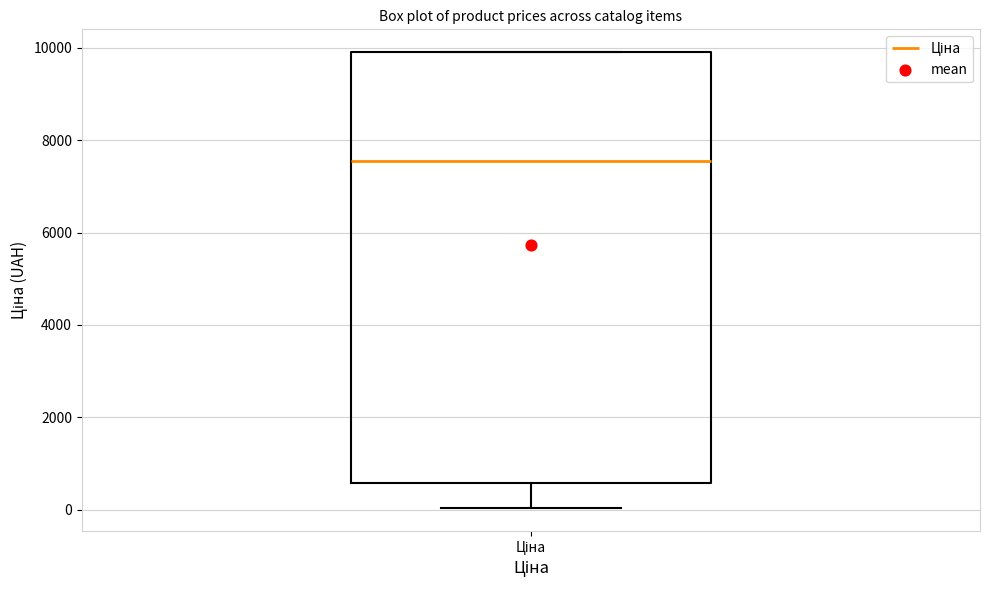

Read this box plot against the y-axis: the position of the median line, the range covered by the box, and the ends of both whiskers. The values are not printed on the chart, so give them approximately, as read against the axis.

median 7600, box 600 to 10000, whiskers 0 to 10000